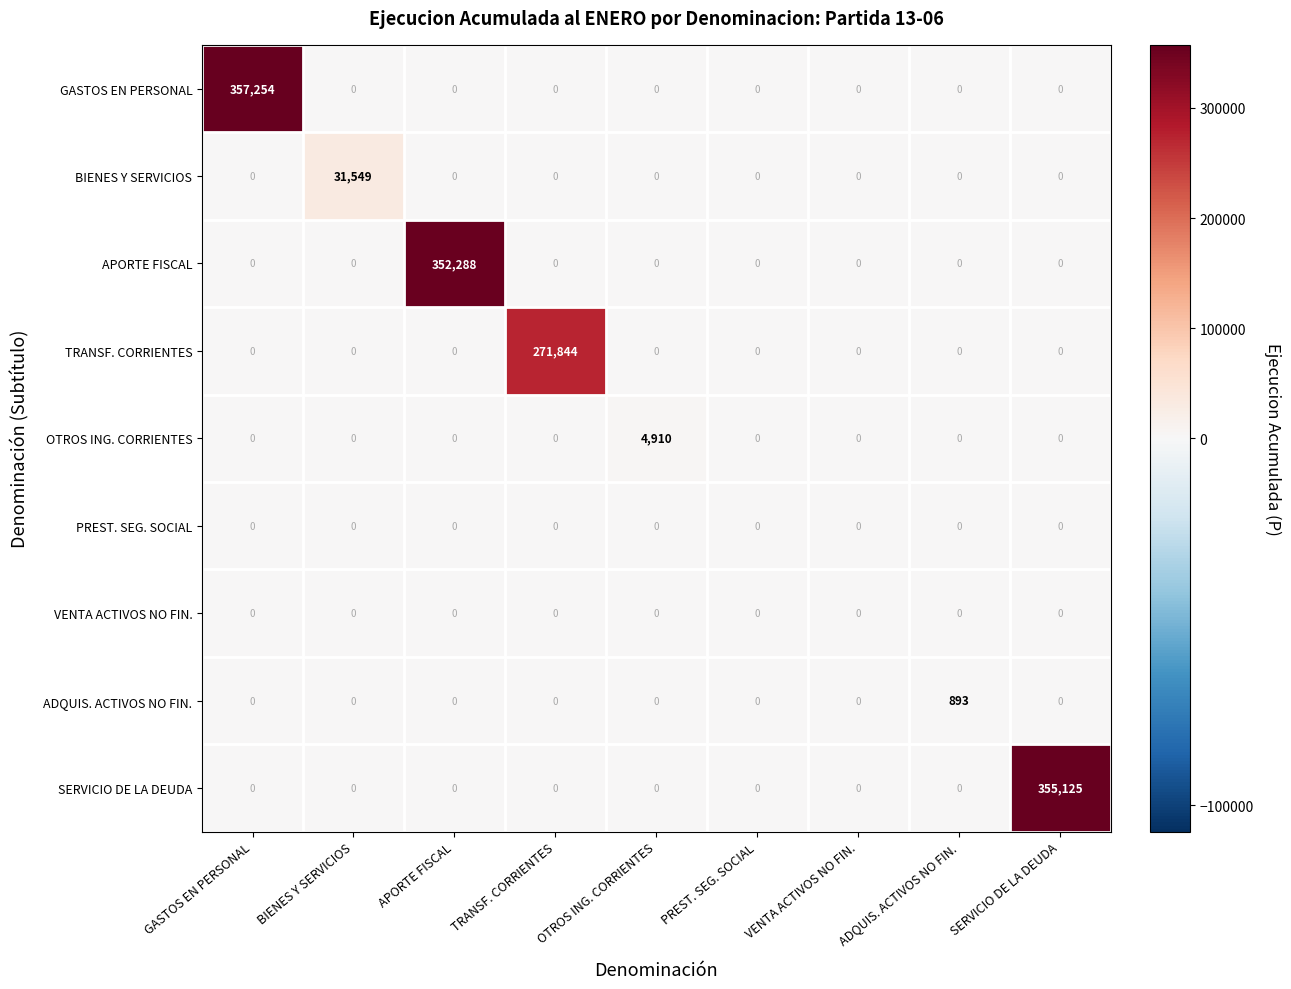

At how many categories does at least one series exceed 298200?

3